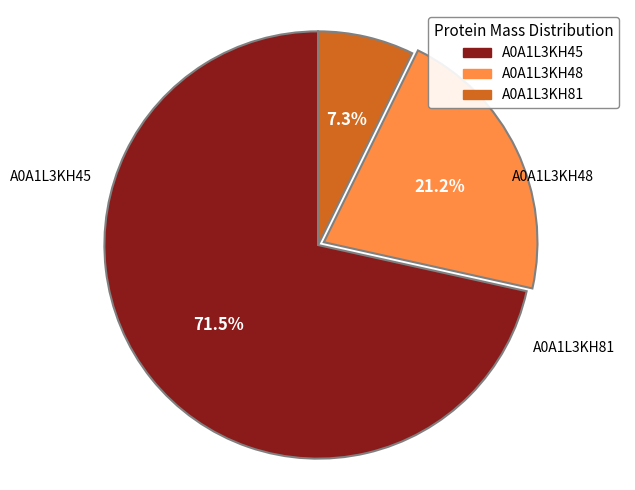

To the nearest percent, what is the difference between the largest and smallest slice percentages?

64%